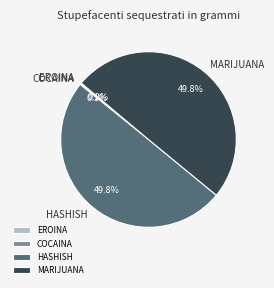

Combined, what portion of the pie is MARIJUANA and HASHISH?

99.7%